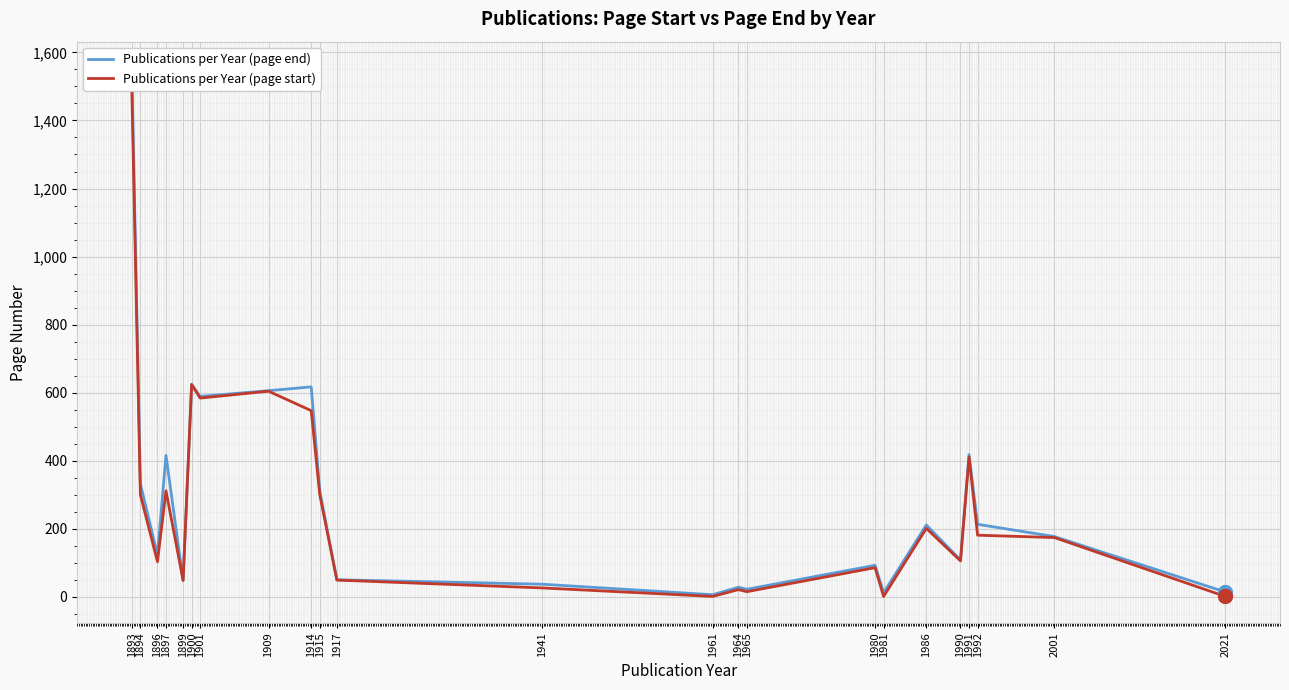

Reading right to left, list all the values displayed in this chart.

Publications per Year (page end): 2021=14.0	2001=177.0	1992=213.0	1991=418.0	1990=108.0	1986=211.0	1981=12.0	1980=92.5	1965=22.0	1964=28.0	1961=6.0	1941=37.0	1917=50.0	1915=311.0	1914=617.0	1909=605.8	1901=589.0	1900=624.0	1899=48.0	1897=415.6	1896=123.0	1894=332.0	1893=1554.0
Publications per Year (page start): 2021=1.0	2001=174.0	1992=181.0	1991=411.0	1990=105.5	1986=201.0	1981=1.0	1980=85.5	1965=15.0	1964=21.0	1961=1.0	1941=26.0	1917=49.0	1915=300.0	1914=547.0	1909=604.2	1901=584.0	1900=624.0	1899=48.0	1897=311.4	1896=103.0	1894=299.8	1893=1493.0